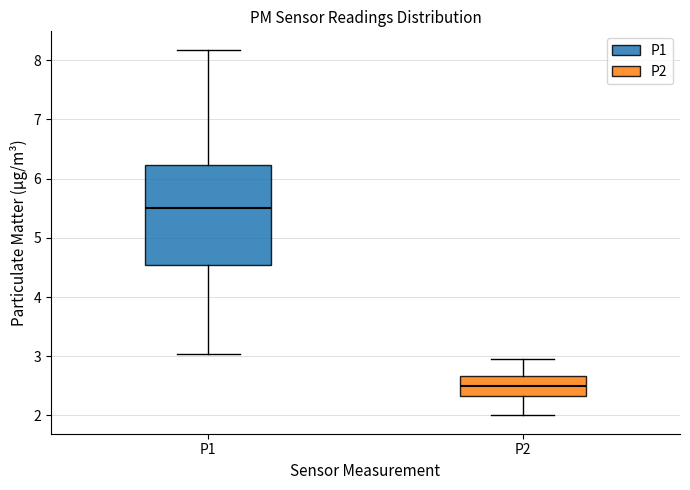

Reading left to right, read every box against the y-axis: the position of its median line, the range the box covers, and the ends of its whiskers. The values are not printed on the chart, so give them approximately, as read against the axis.

P1: median 5.5, box 4.5 to 6.2, whiskers 3.0 to 8.2
P2: median 2.5, box 2.3 to 2.7, whiskers 2.0 to 3.0